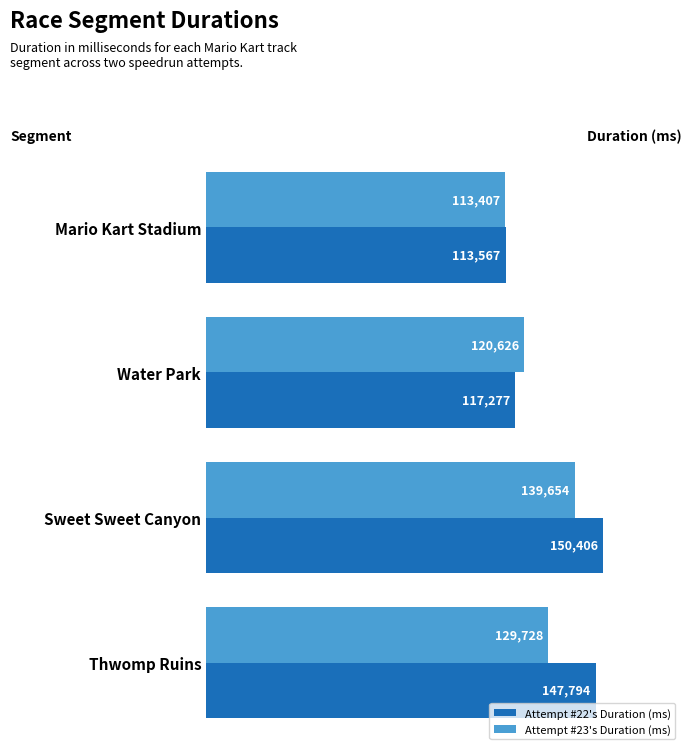

What is the difference between the maximum and minimum values in the Attempt #23's Duration (ms) series?

26247